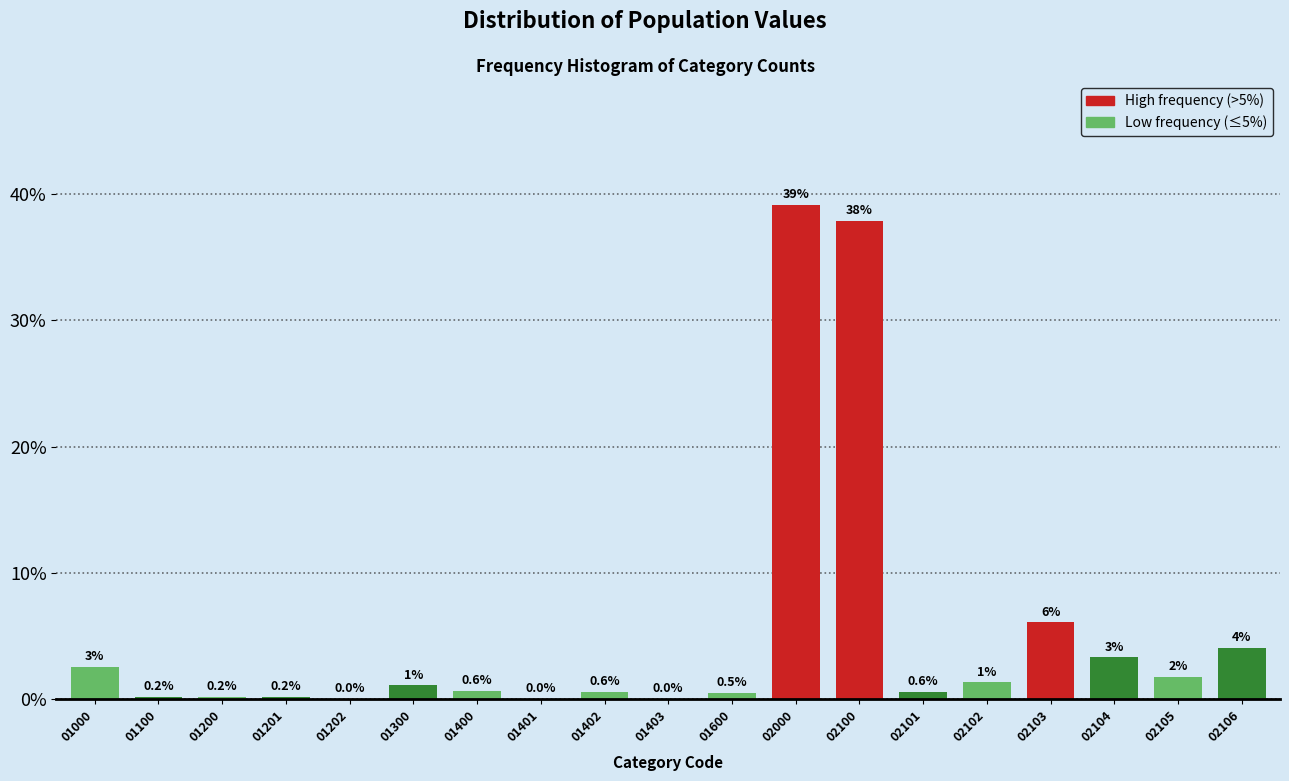

Between 01202 and 01400, which is larger?

01400